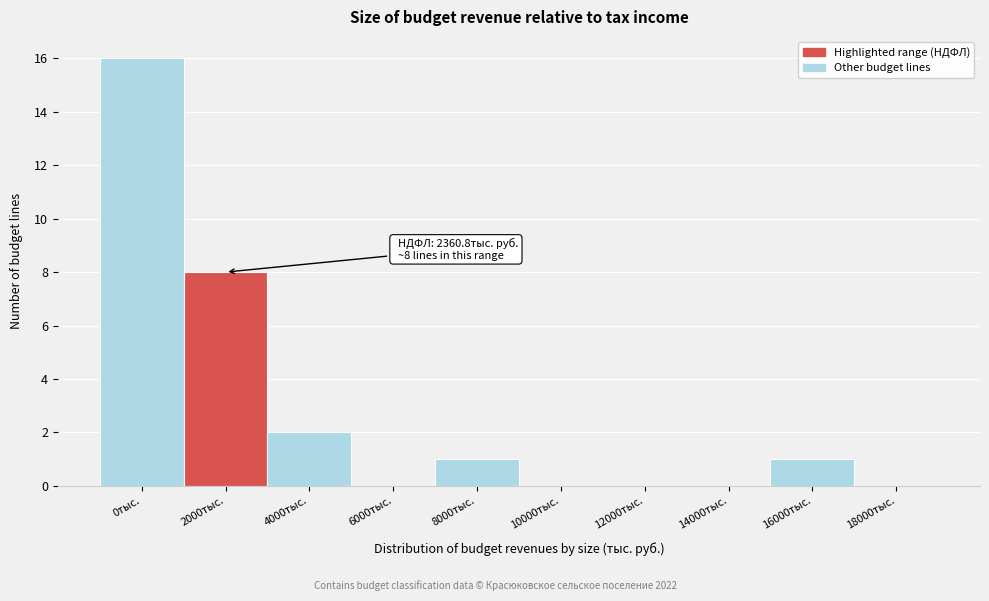

Reading left to right, what are all the values shown in this chart?

0тыс.=16	2000тыс.=8	4000тыс.=2	6000тыс.=0	8000тыс.=1	10000тыс.=0	12000тыс.=0	14000тыс.=0	16000тыс.=1	18000тыс.=0